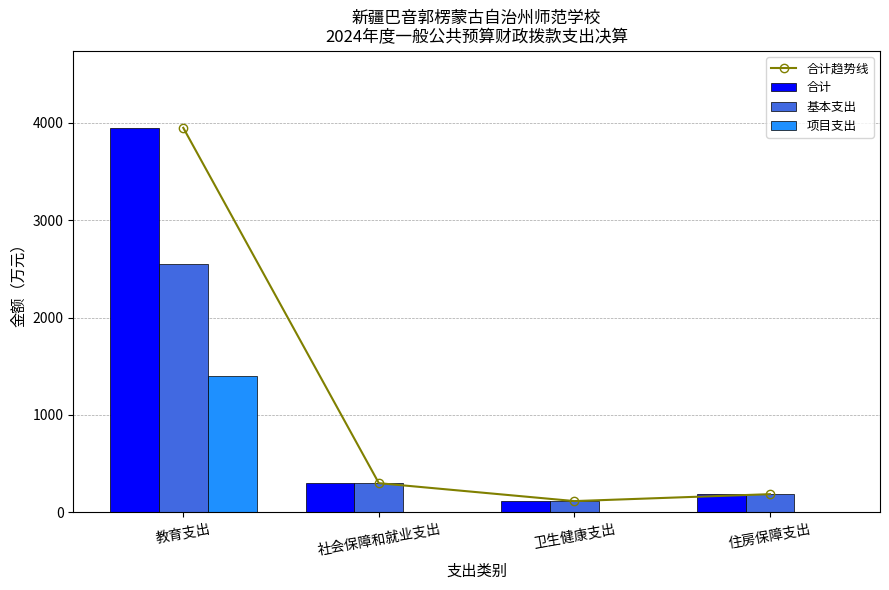

Reading left to right, extract all data points from this chart.

合计趋势线: 教育支出=3949.6	社会保障和就业支出=298.8	卫生健康支出=114.7	住房保障支出=185.8
合计: 教育支出=3949.6	社会保障和就业支出=298.8	卫生健康支出=114.7	住房保障支出=185.8
基本支出: 教育支出=2547.3	社会保障和就业支出=298.8	卫生健康支出=114.7	住房保障支出=185.8
项目支出: 教育支出=1402.4	社会保障和就业支出=0.0	卫生健康支出=0.0	住房保障支出=0.0